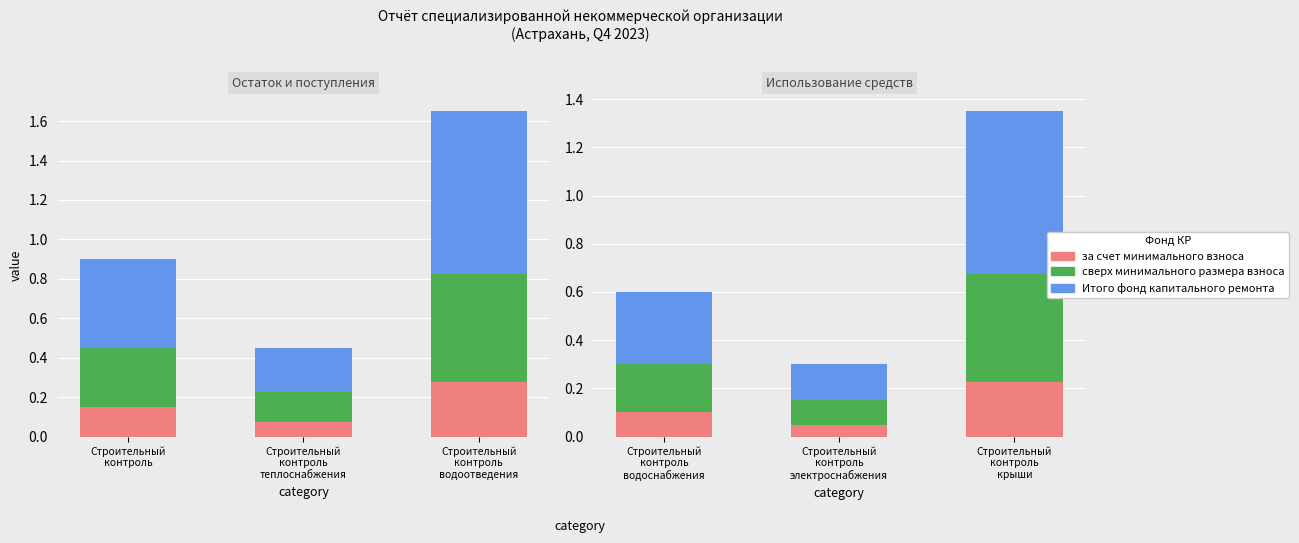

What is the label of the 1st bar from the right?

Строительный
контроль
водоотведения